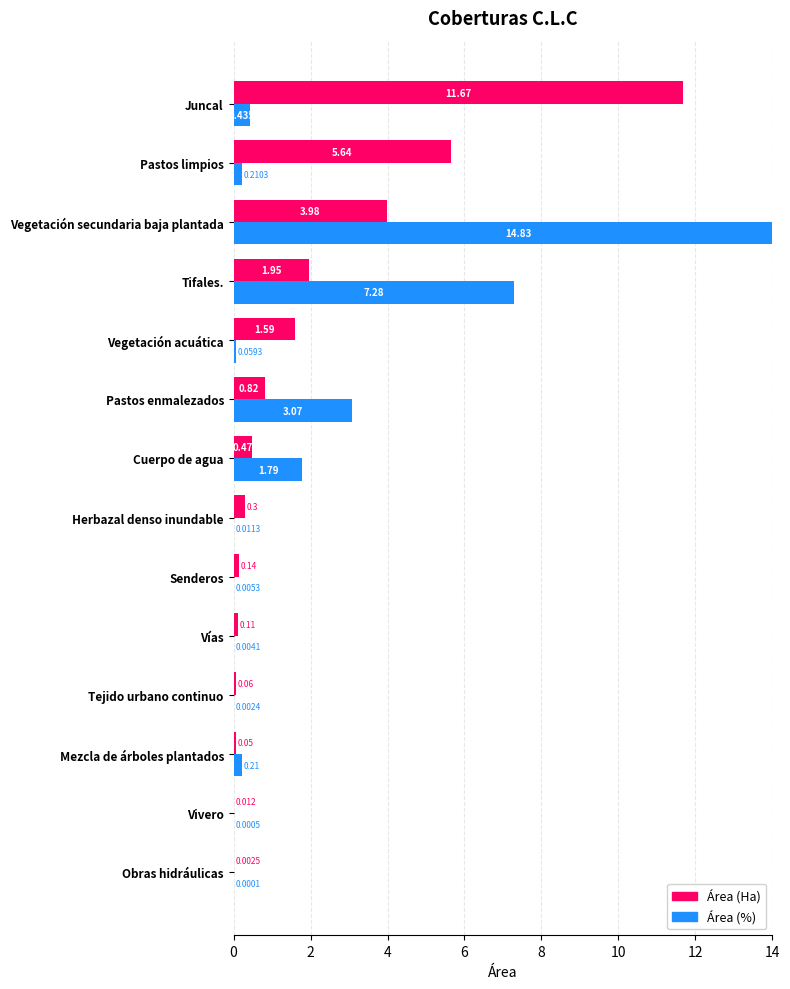

What is the difference between the highest and lowest values at 12?

0.3